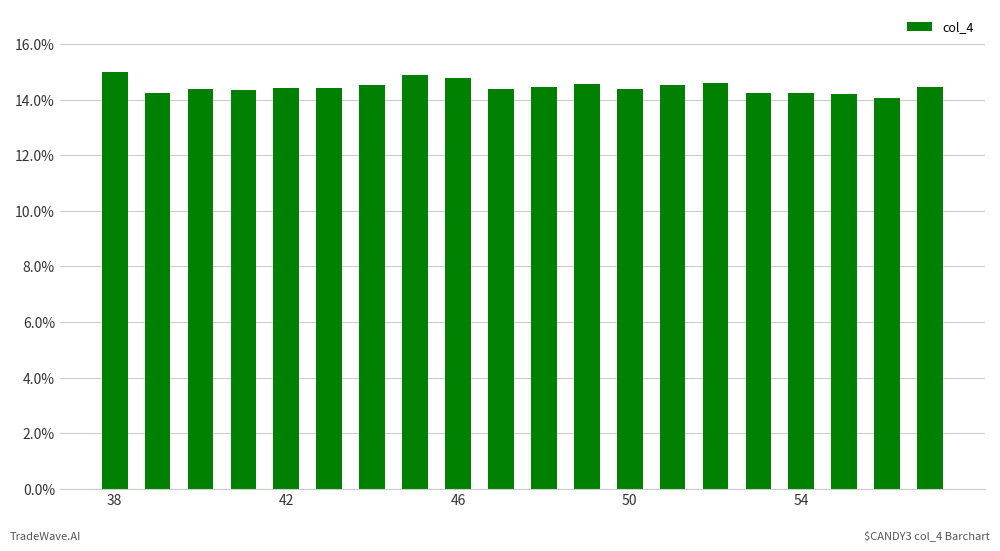

What is the minimum value shown in the chart?

14.1